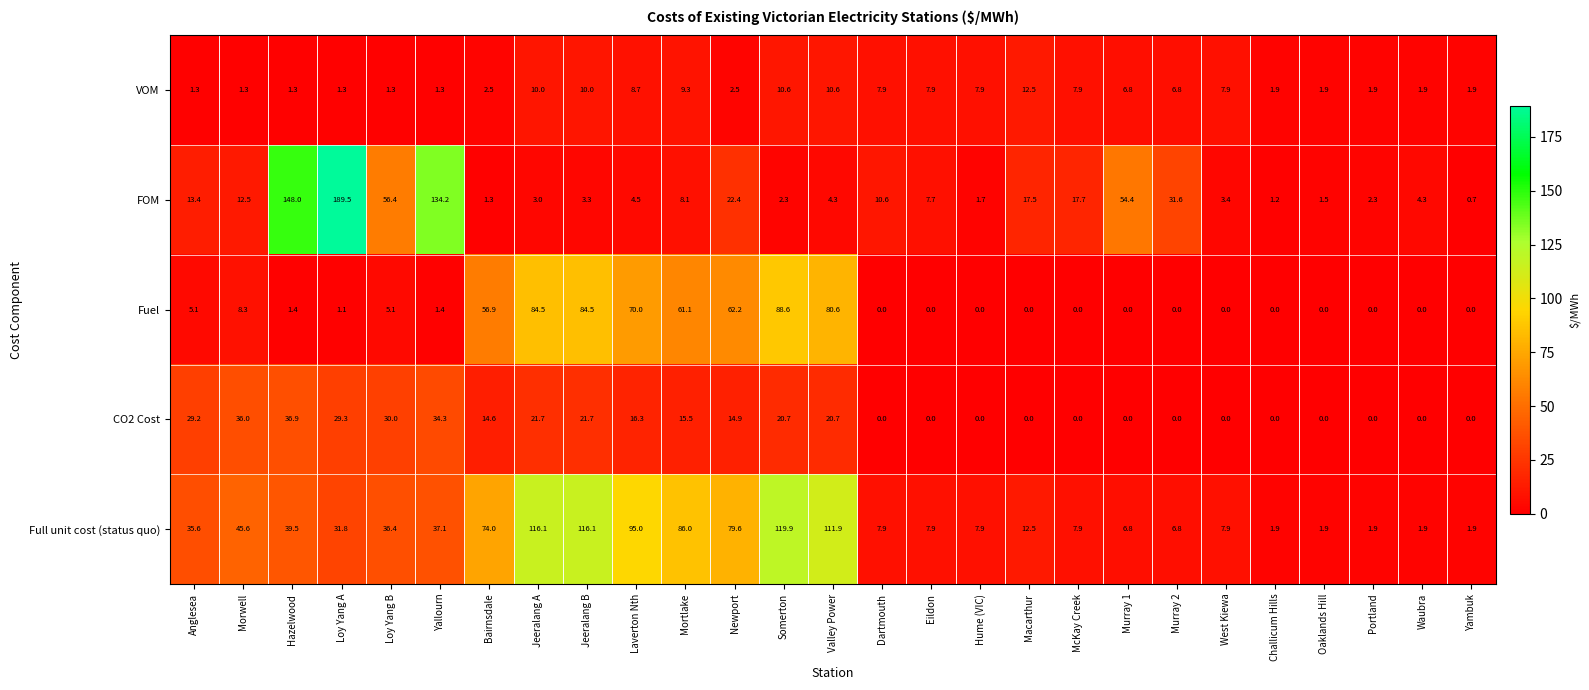

Which series has the largest range (max minus min)?

FOM